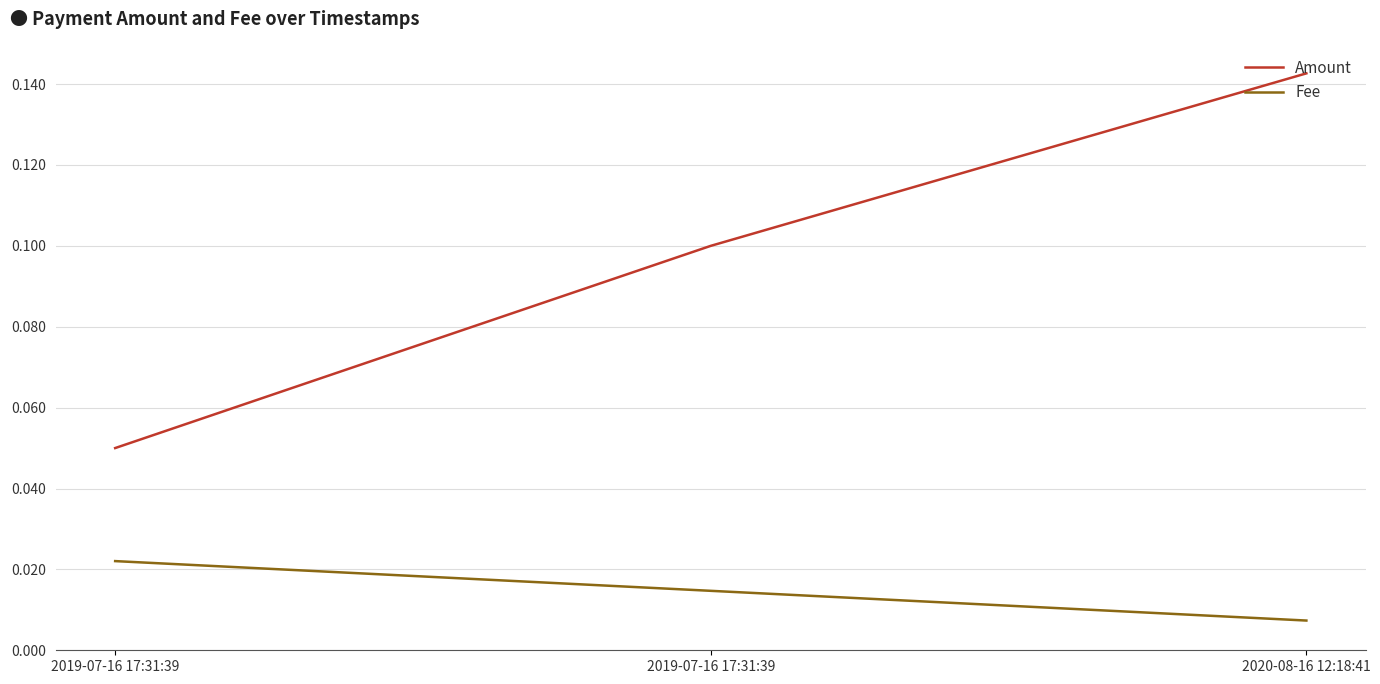

How many distinct data groups are displayed?

2